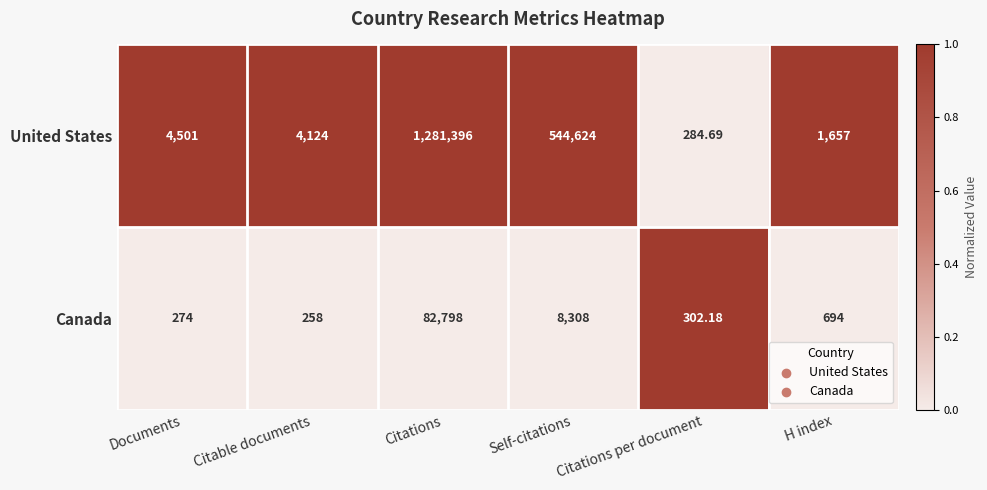

List the series in order of their peak value, lowest first.

Canada, United States